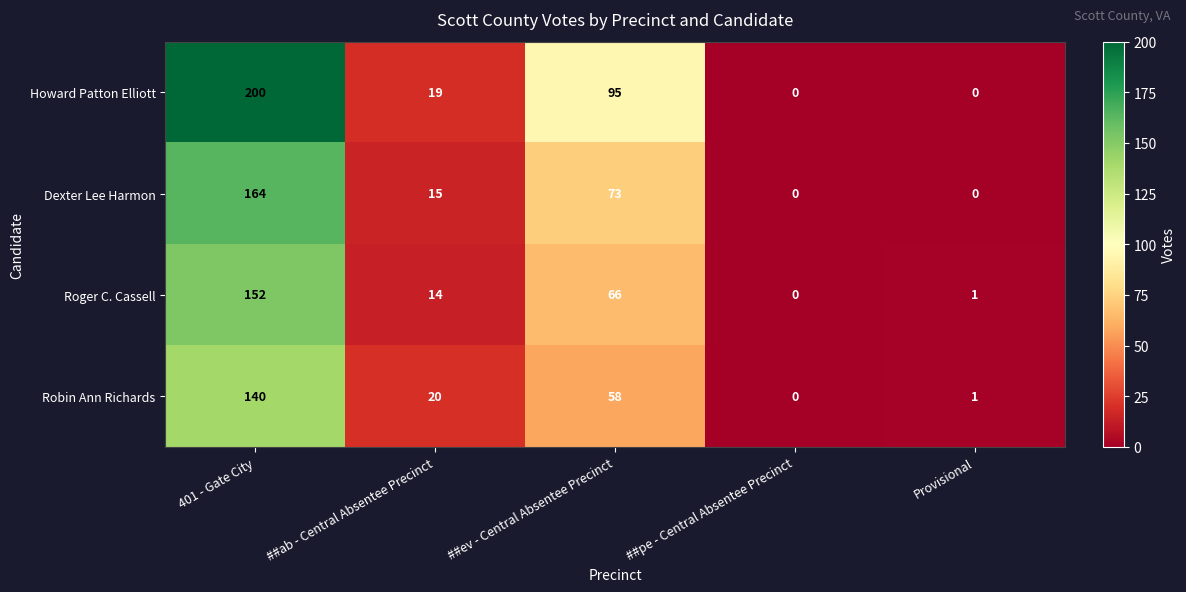

What is the sum of all Robin Ann Richards values?

219